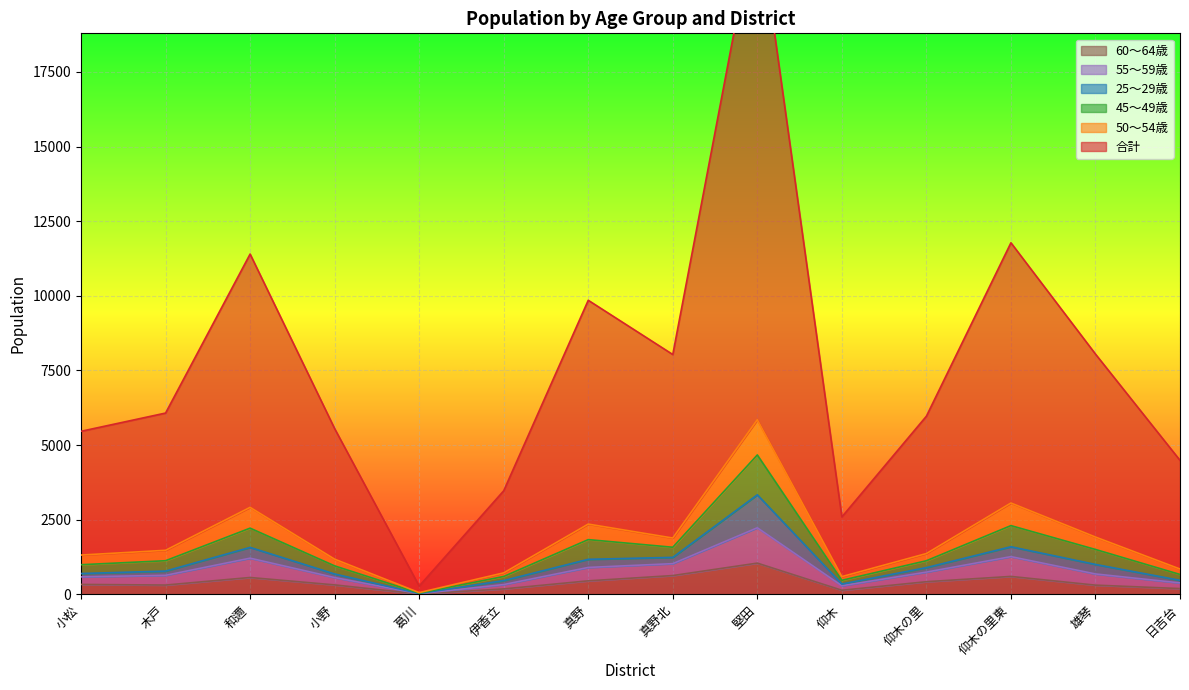

What is the average value of the 60～64歳 series?

393